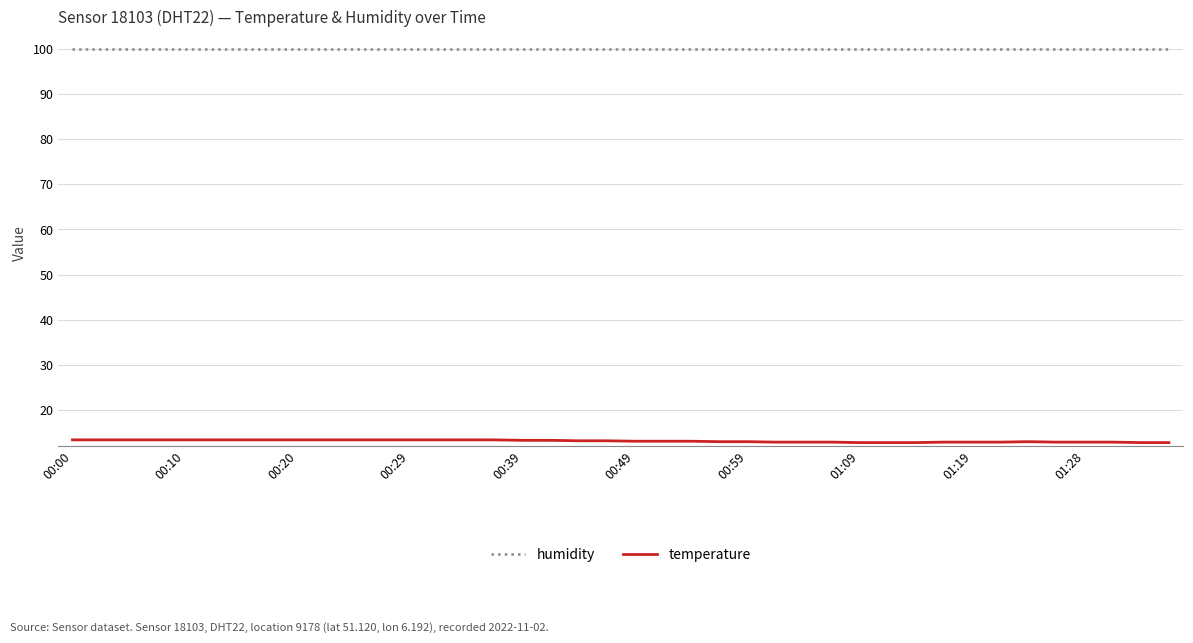

Which series has the widest spread of values?

temperature